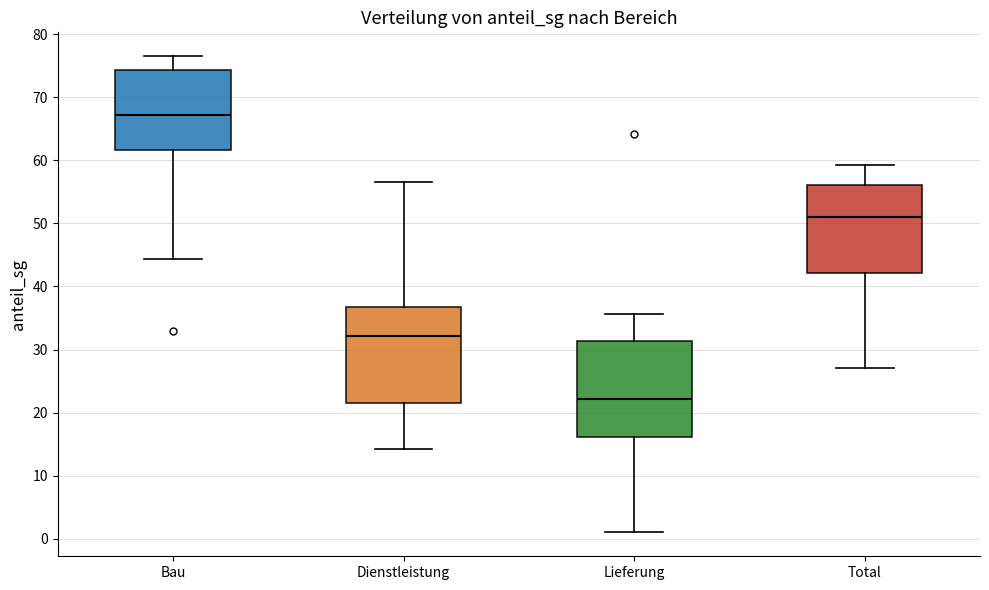

Reading left to right, read every box against the y-axis: the position of its median line, the range the box covers, and the ends of its whiskers. The values are not printed on the chart, so give them approximately, as read against the axis.

Bau: median 67, box 62 to 74, whiskers 44 to 77
Dienstleistung: median 32, box 22 to 37, whiskers 14 to 57
Lieferung: median 22, box 16 to 31, whiskers 1 to 36
Total: median 51, box 42 to 56, whiskers 27 to 59